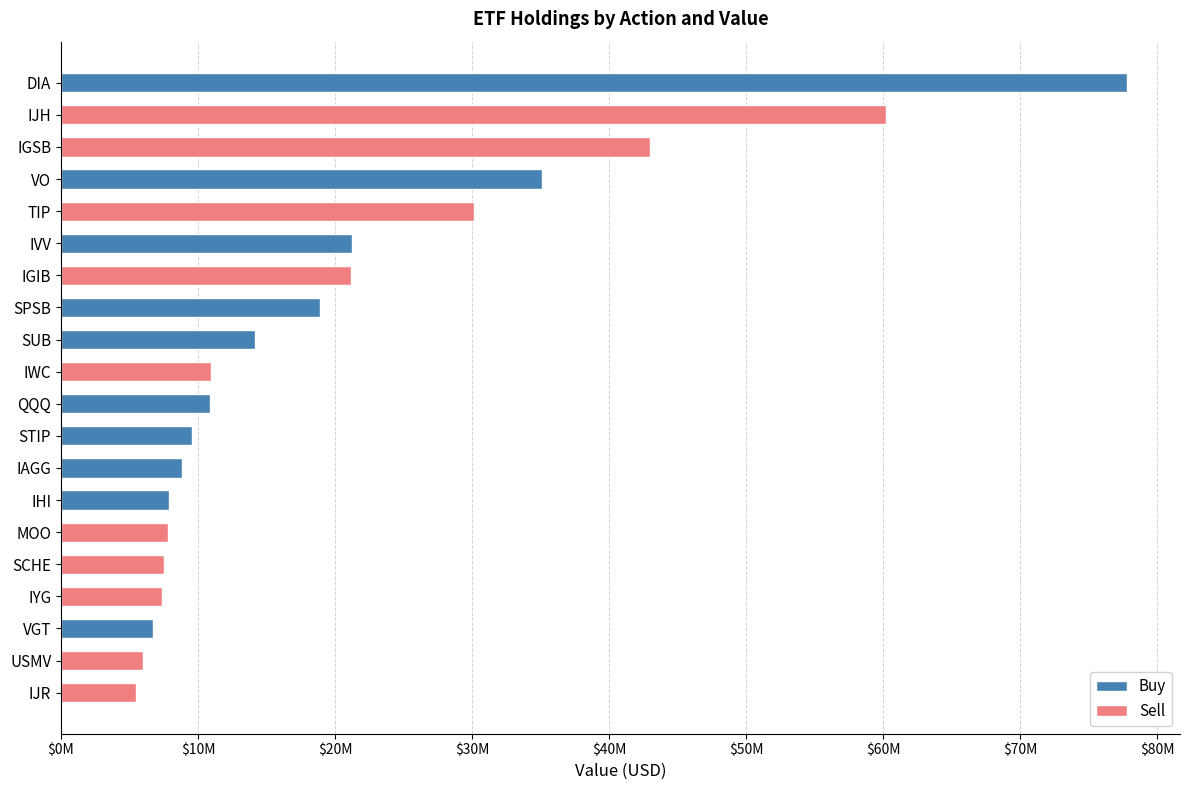

Rank the series by their maximum value, from lowest to highest.

Sell, Buy